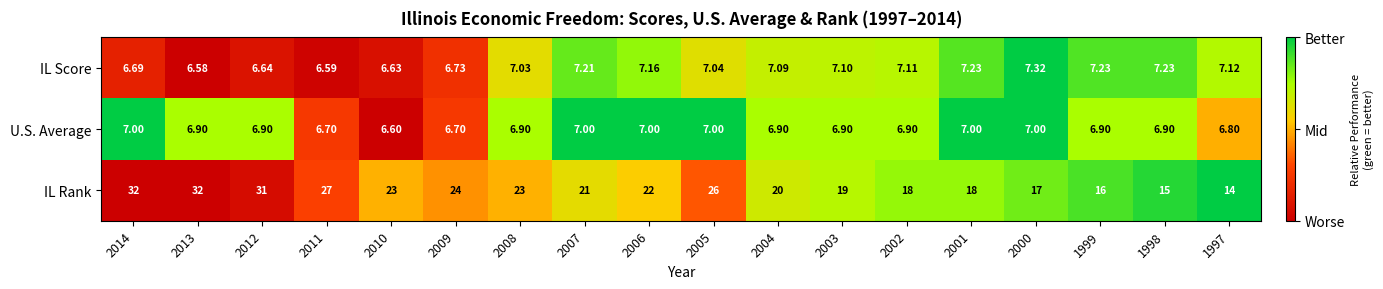

Which series has the largest range (max minus min)?

IL Rank